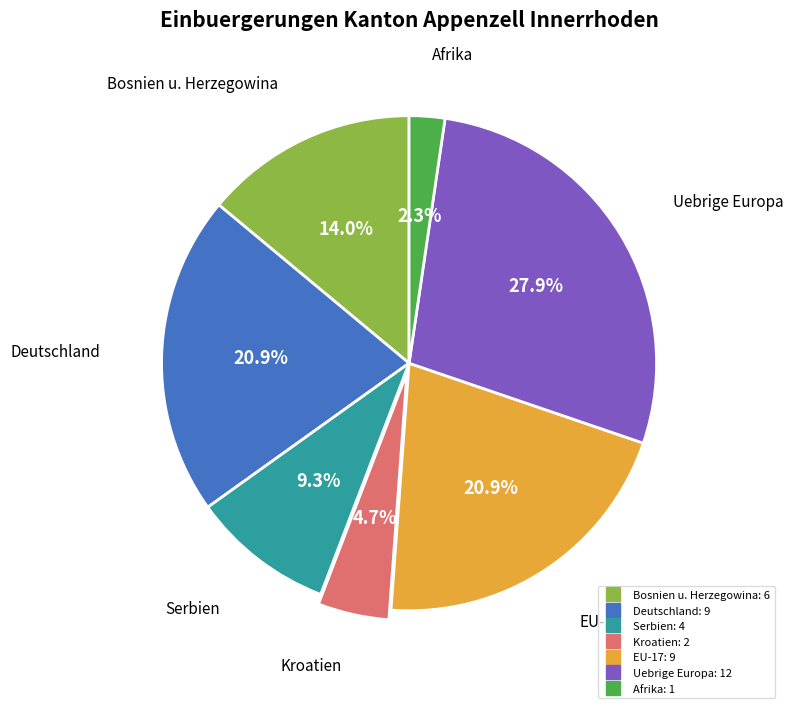

Does any single category account for the majority?

No